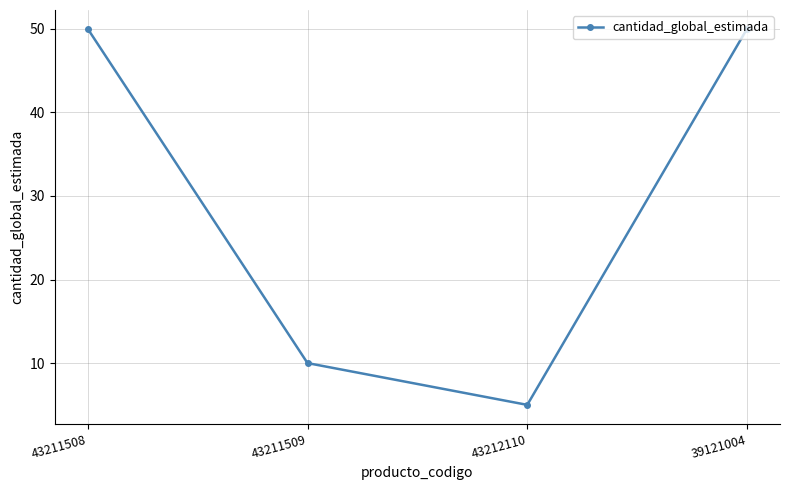

Which has a higher value, 43211509 or 43211508?

43211508